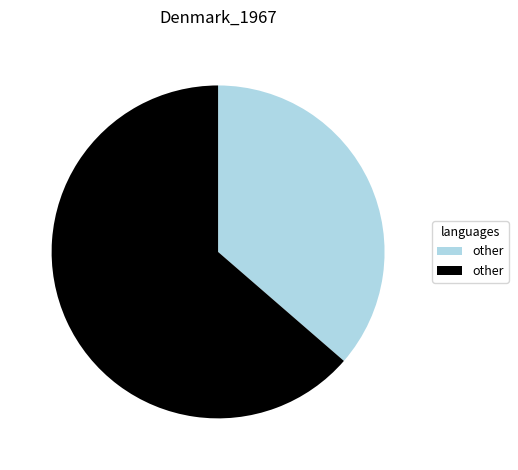

Is there a majority slice in this chart?

Yes